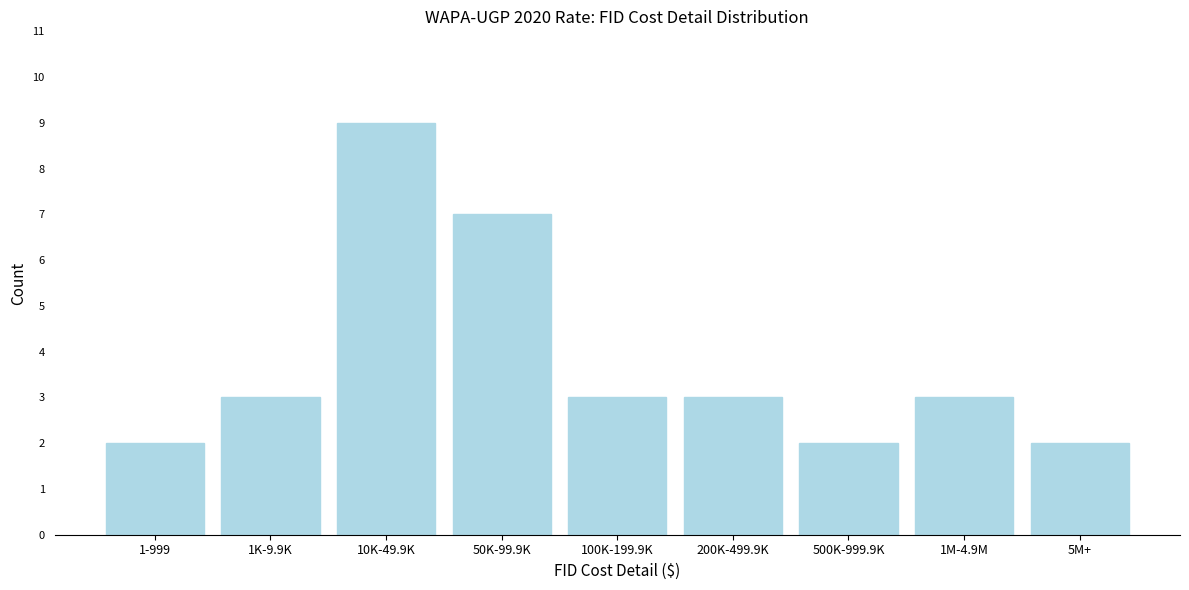

Reading left to right, transcribe all the data shown in this chart.

2	3	9	7	3	3	2	3	2